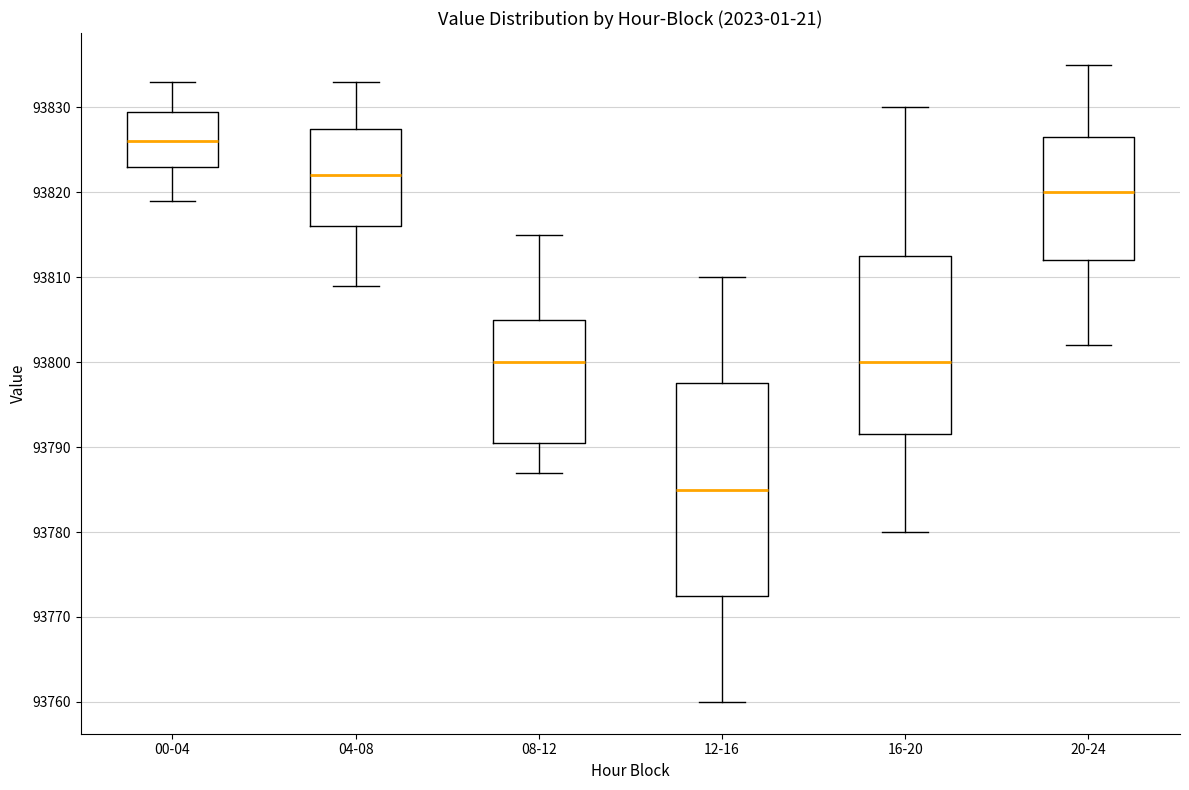

Where does the lower whisker of the box for 20-24 end on the y-axis? The values are not printed on the chart, so give them approximately, as read against the axis.

93802